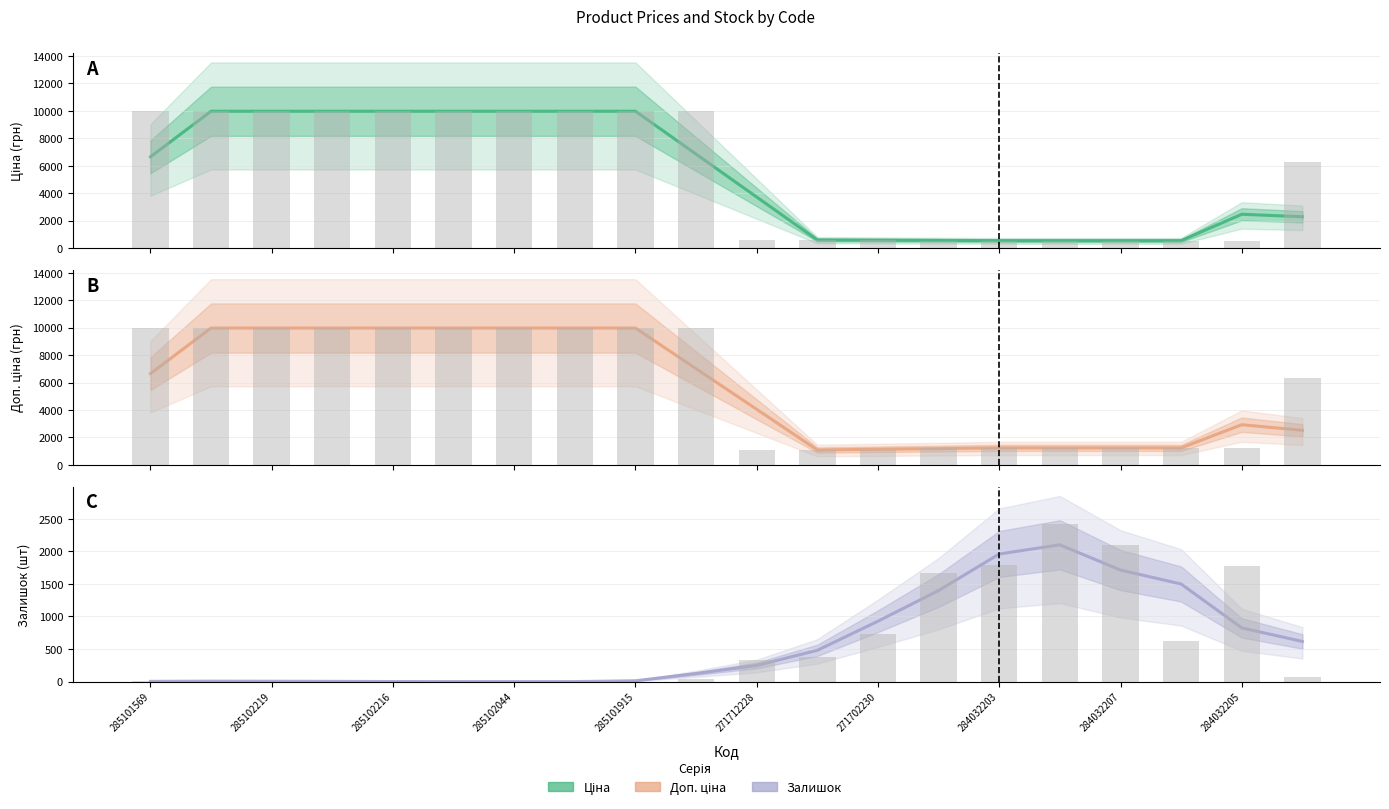

True or false: Доп. ціна has a value of 1617.7 at 15.

False